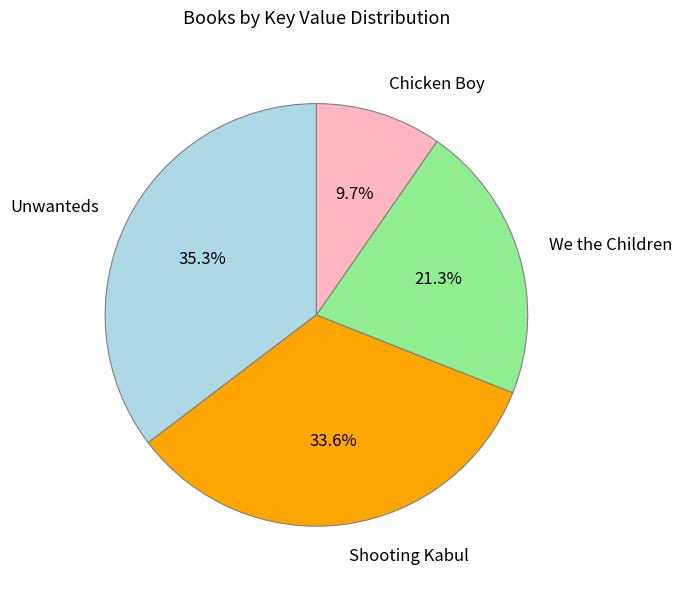

Approximately how many times larger is the value at We the Children compared to Unwanteds?

0.6